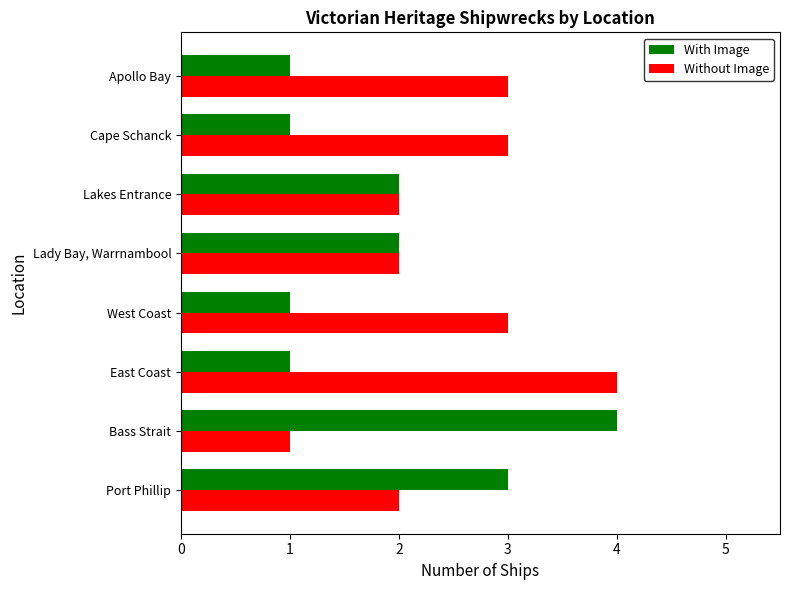

What is the total value across all series at Cape Schanck?

4